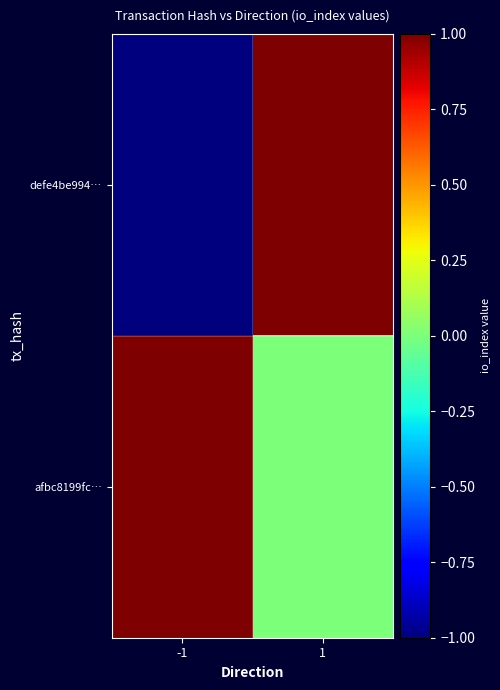

At which category is the sum across all series the highest?

1